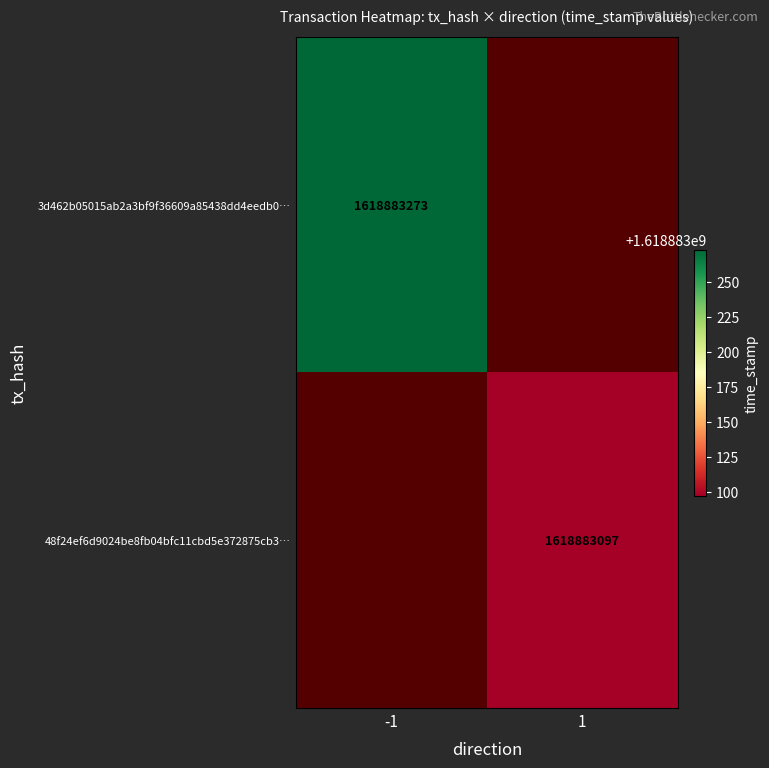

What is the spread (max minus min) of values at time_stamp?

176